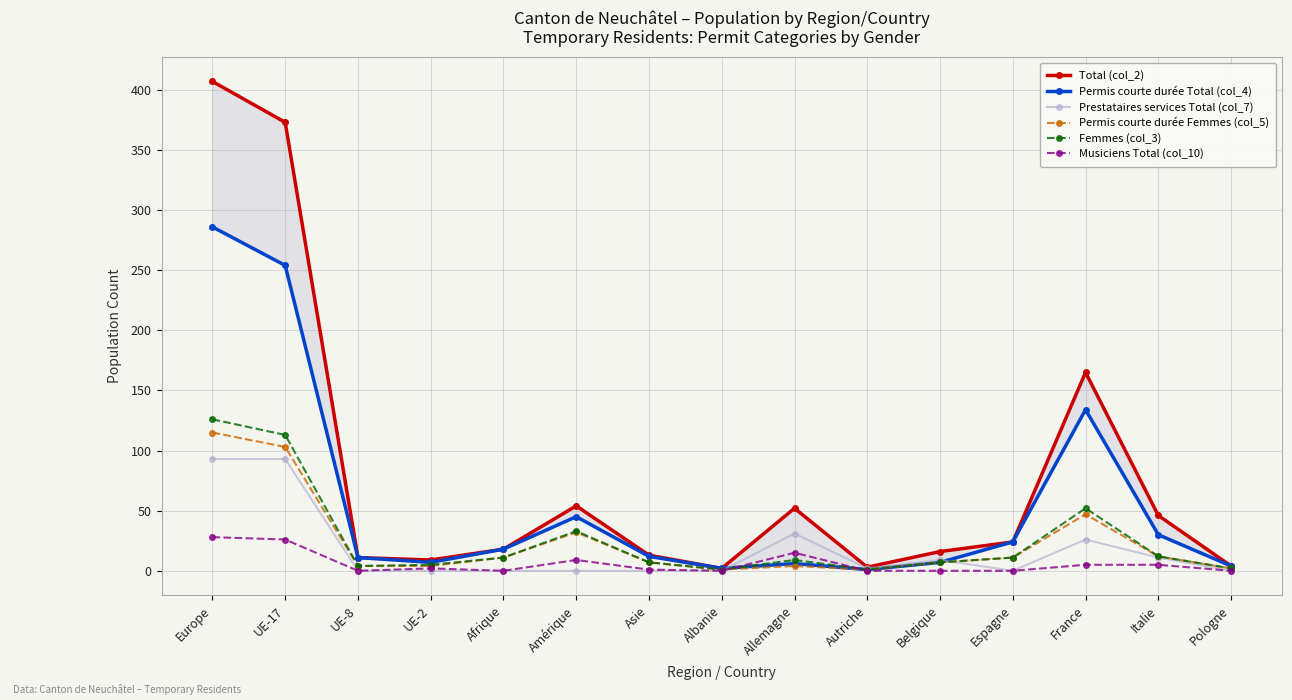

True or false: Musiciens Total (col_10) has more than 0 interior local peaks.

True